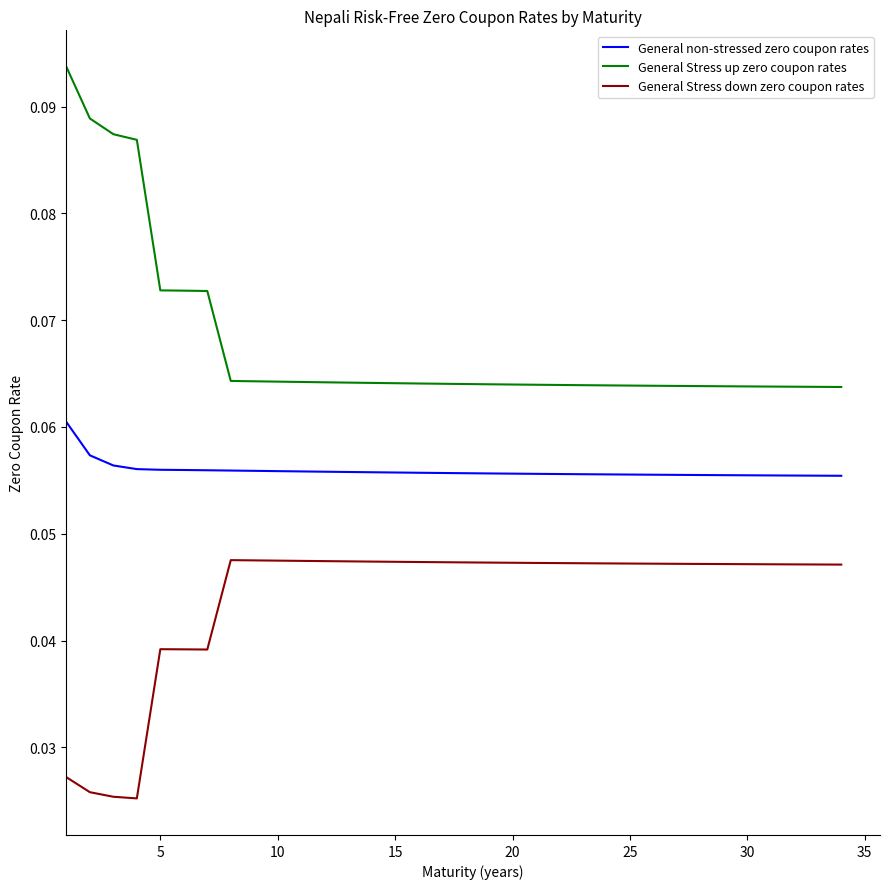

Which series has the largest range (max minus min)?

General Stress up zero coupon rates